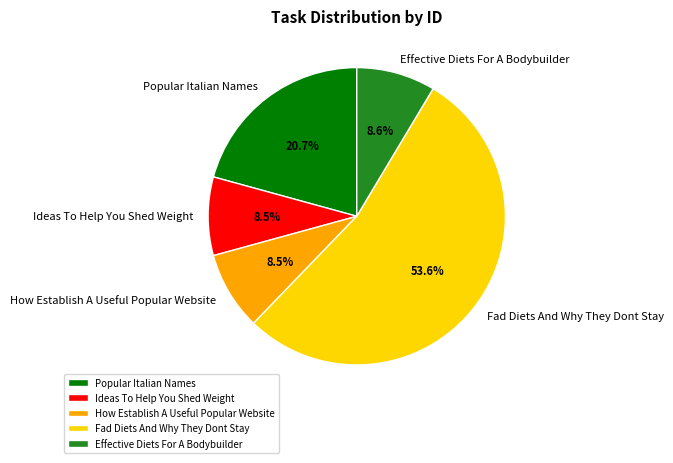

Which category has the biggest portion of the pie?

Fad Diets And Why They Dont Stay